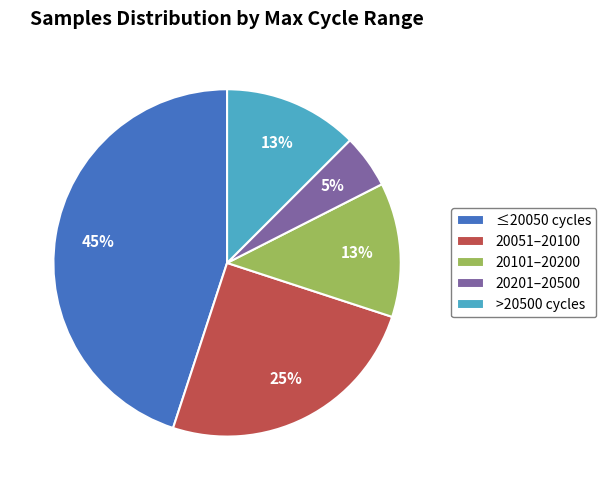

To the nearest percent, what percentage of the pie is 20201–20500?

5%